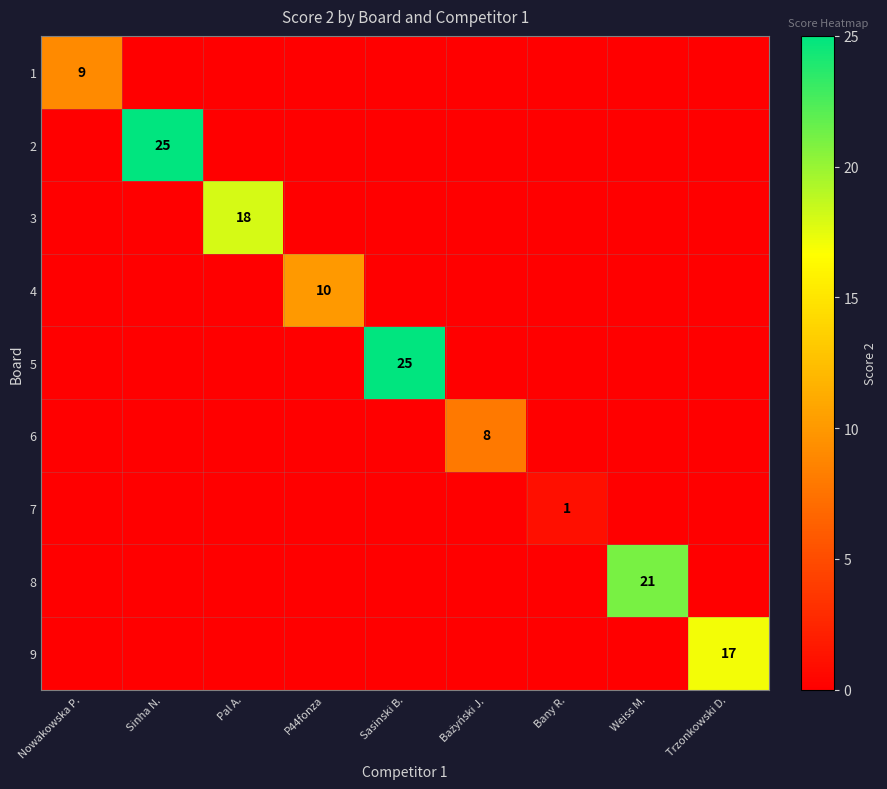

The value of 8 at Bażyński J. is 11. True or false?

False